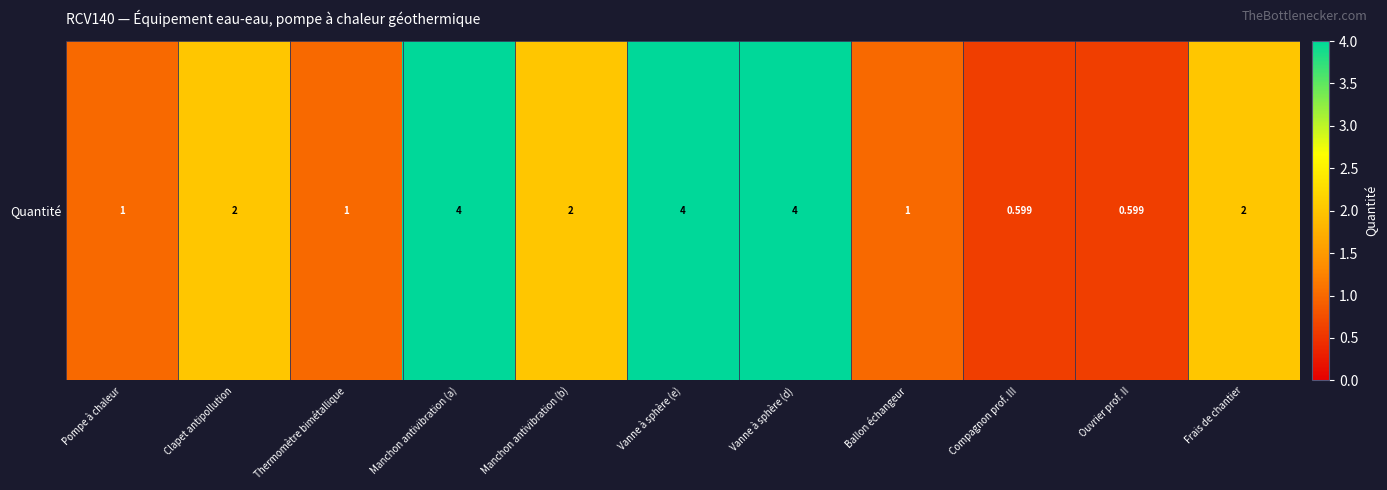

What is the minimum value shown in the chart?

0.6